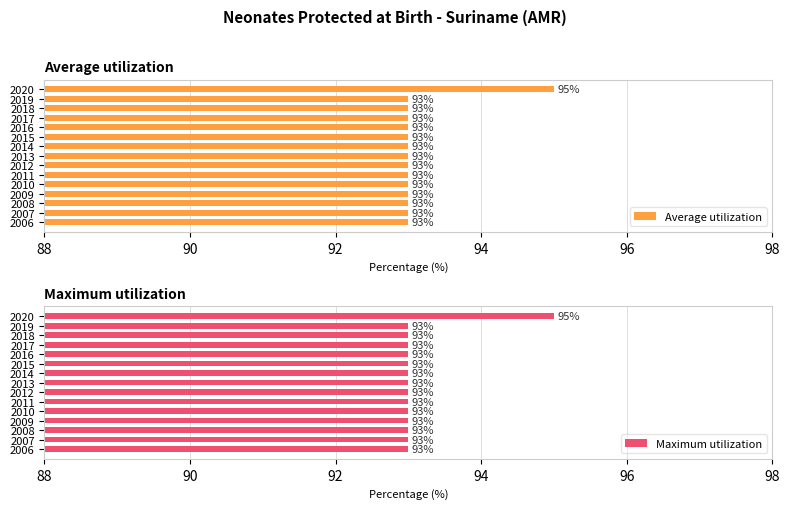

Read the Average utilization value at 2016.

93